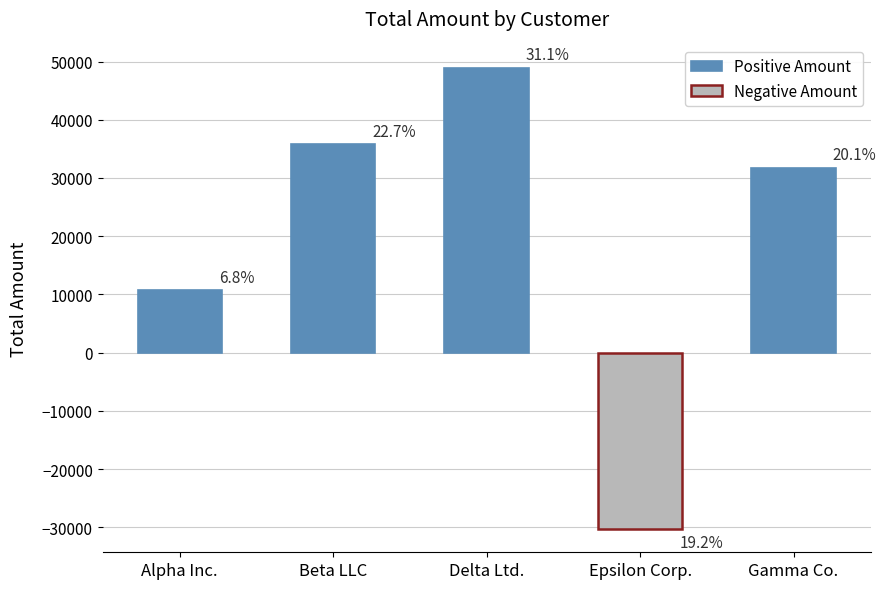

Between Gamma Co. and Delta Ltd., which is larger?

Delta Ltd.